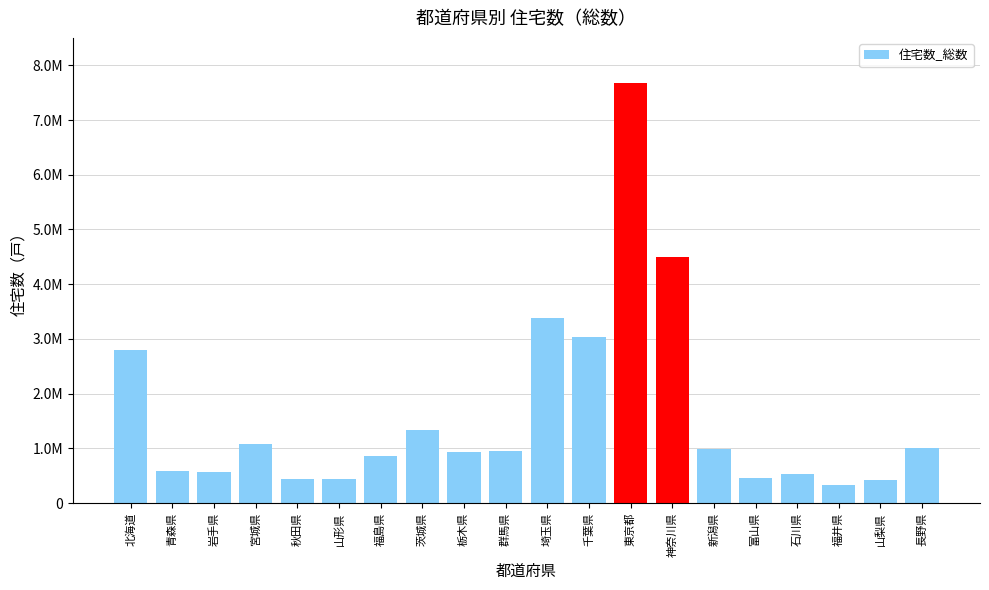

At which category does the chart reach its minimum across all series?

福井県